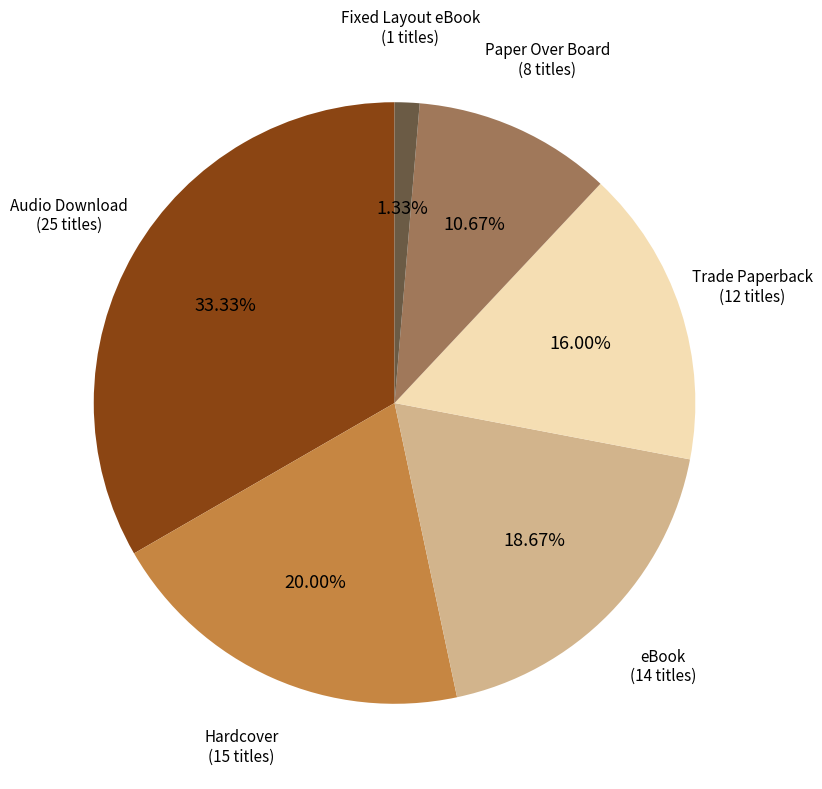

To the nearest percent, what is the difference between the largest and smallest slice percentages?

32%